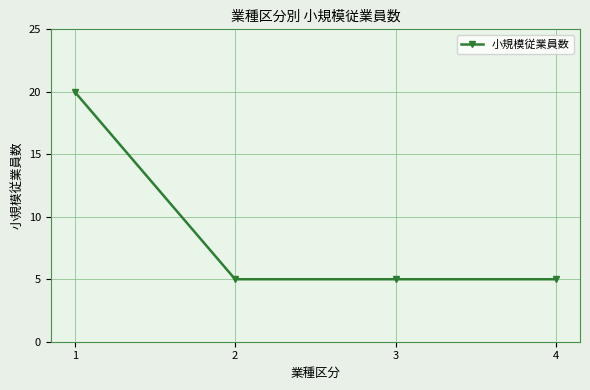

True or false: the data shows 5 at 3.

True